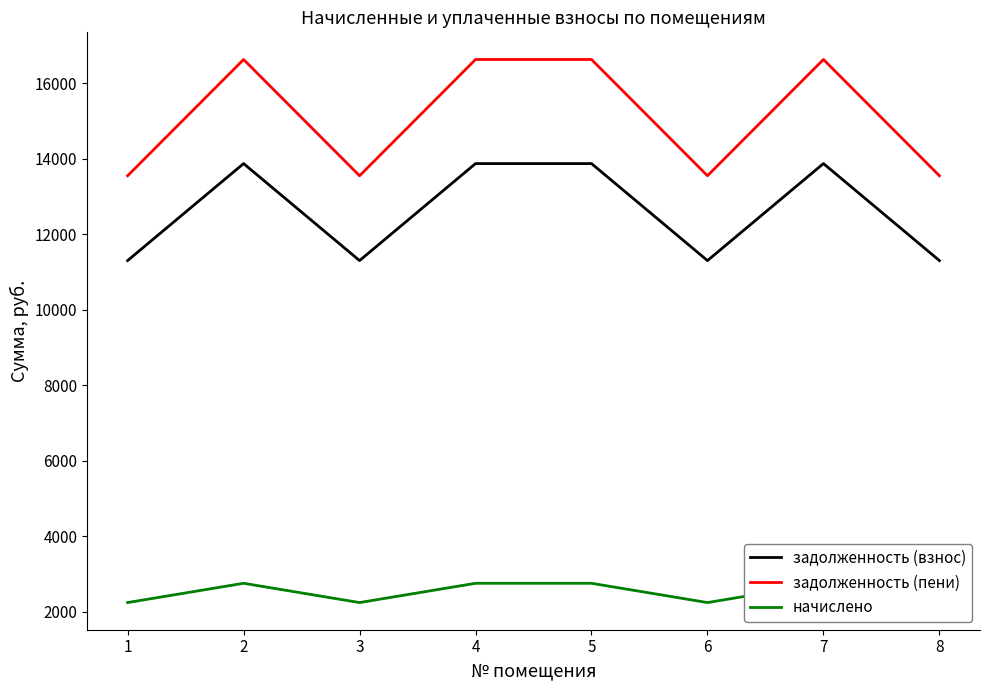

What is the greatest value displayed?

16622.8